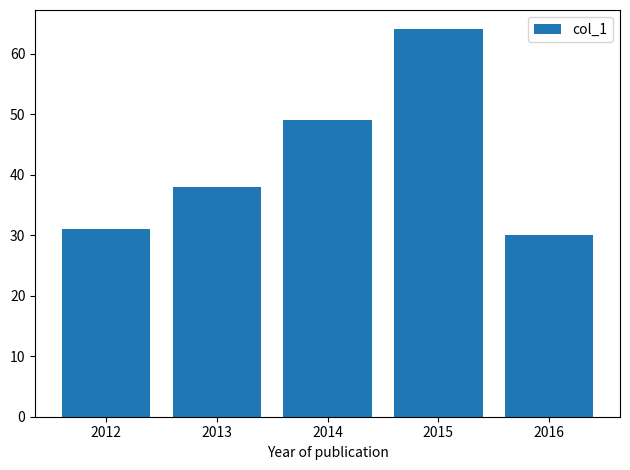

What is the ratio of the value at 2012 to the value at 2015?

0.5